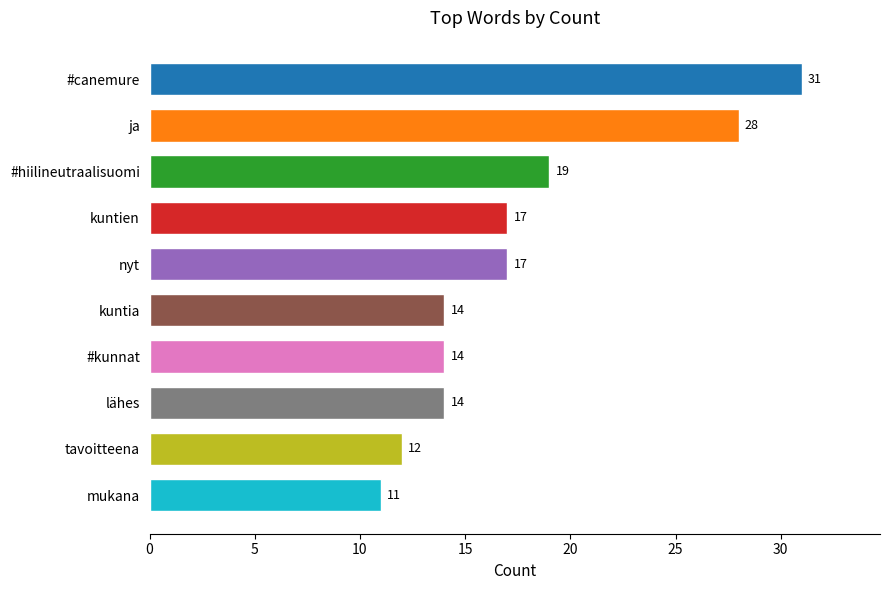

Count the values in the range 14 to 19.

6